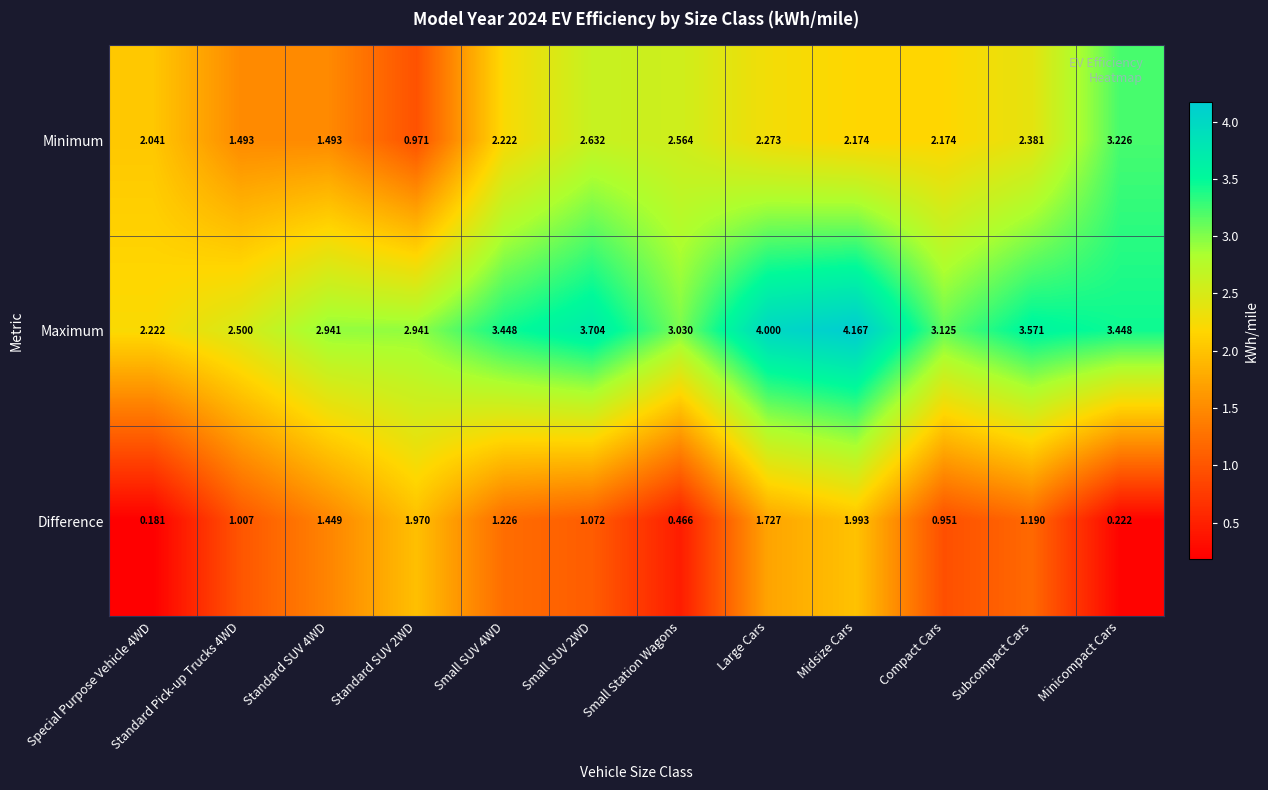

Is the value of Minimum at Small SUV 4WD greater than the value of Maximum at Subcompact Cars?

No